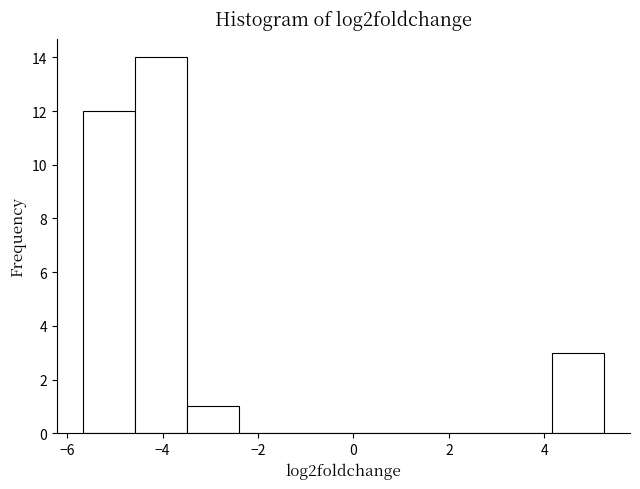

Reading left to right, list every bar in this chart as the range it spans on the x-axis followed by its height. Neither the bar edges nor the heights are printed on the chart, so give them approximately, as read against the axes.

-5.6 to -4.6: 12
-4.6 to -3.4: 14
-3.4 to -2.4: 1
-2.4 to -1.2: 0
-1.2 to -0.2: 0
-0.2 to 0.8: 0
0.8 to 2.0: 0
2.0 to 3.0: 0
3.0 to 4.2: 0
4.2 to 5.2: 3